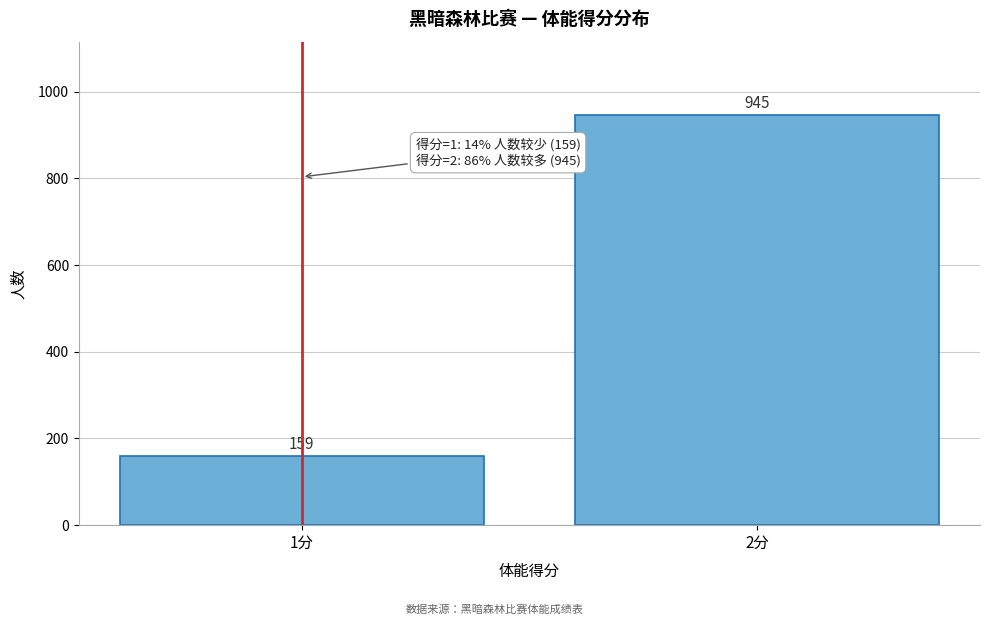

Reading left to right, transcribe all the data shown in this chart.

1分=159	2分=945